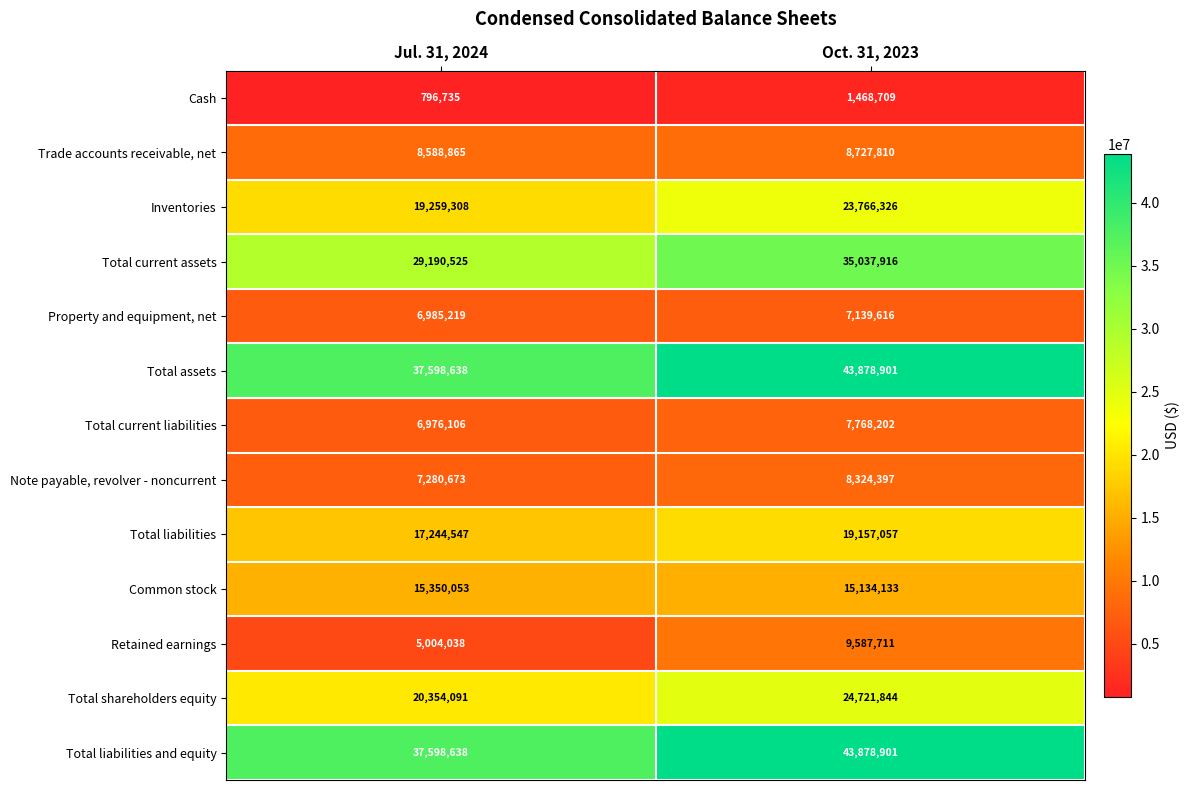

At which label is Total assets closest to 40738769?

Jul. 31, 2024